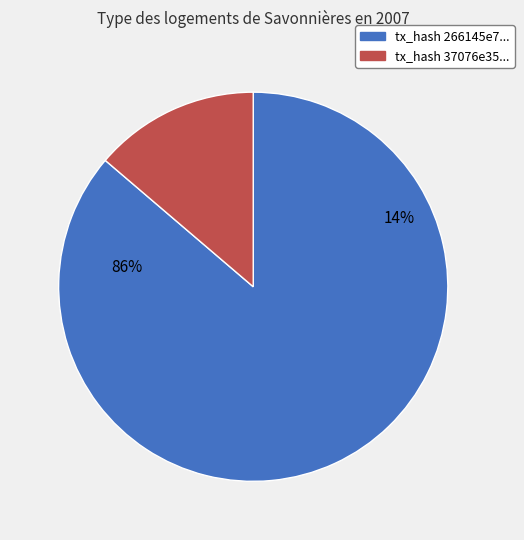

How much of the chart is everything except io_index=11?

86.2%